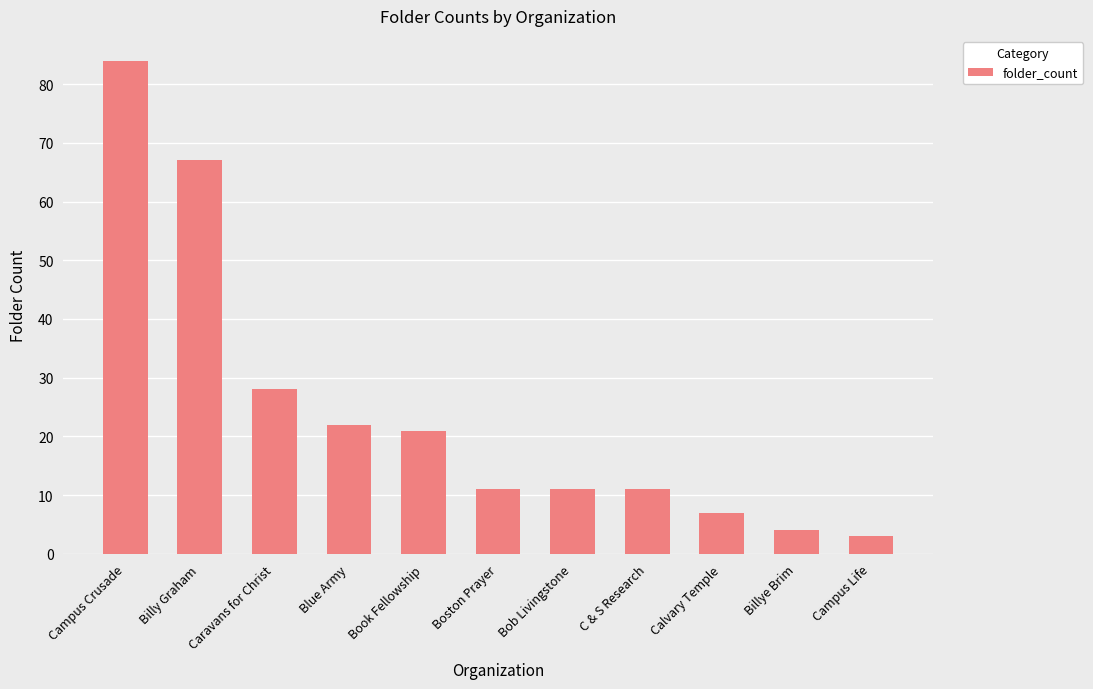

Which has a higher value, Campus Life or Caravans for Christ?

Caravans for Christ